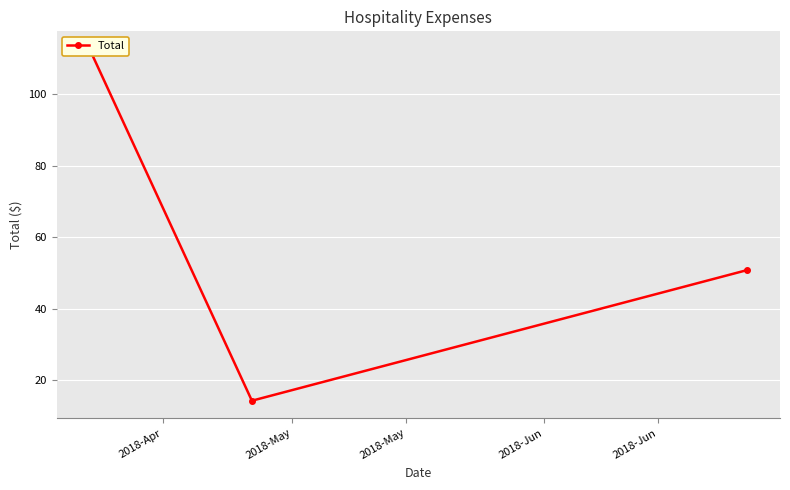

What is the difference between the maximum and minimum values?

98.4